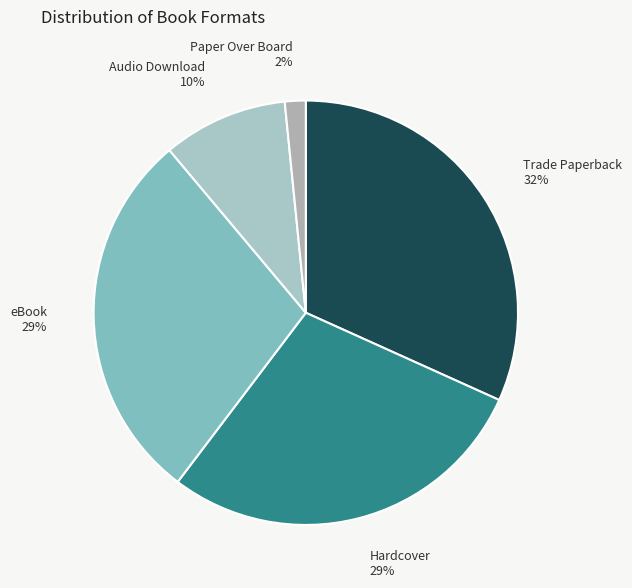

What percentage is the Paper Over Board slice, to the nearest percent?

2%